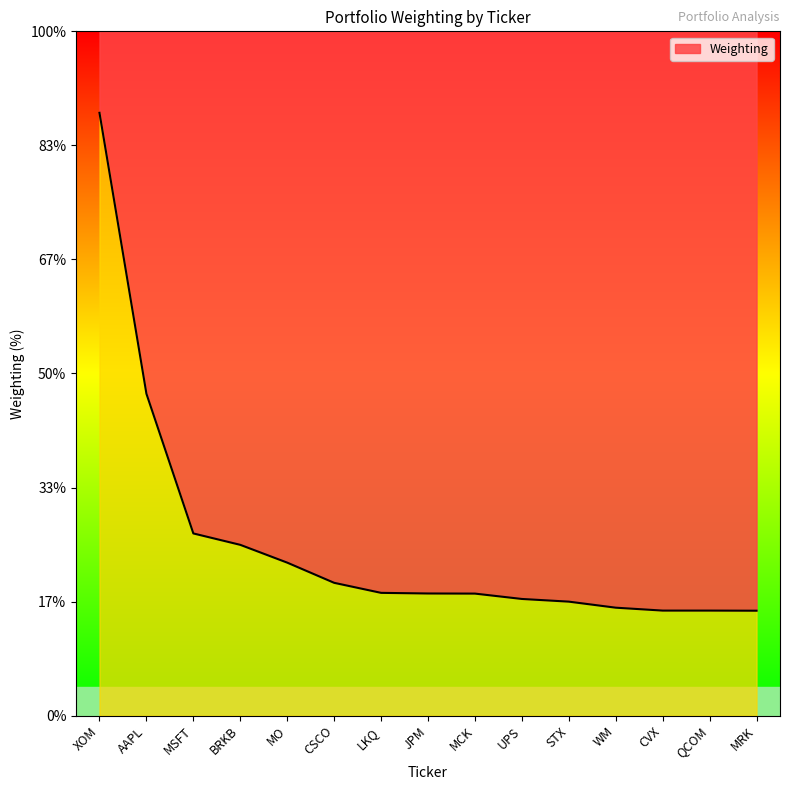

What is the average value?

3.0